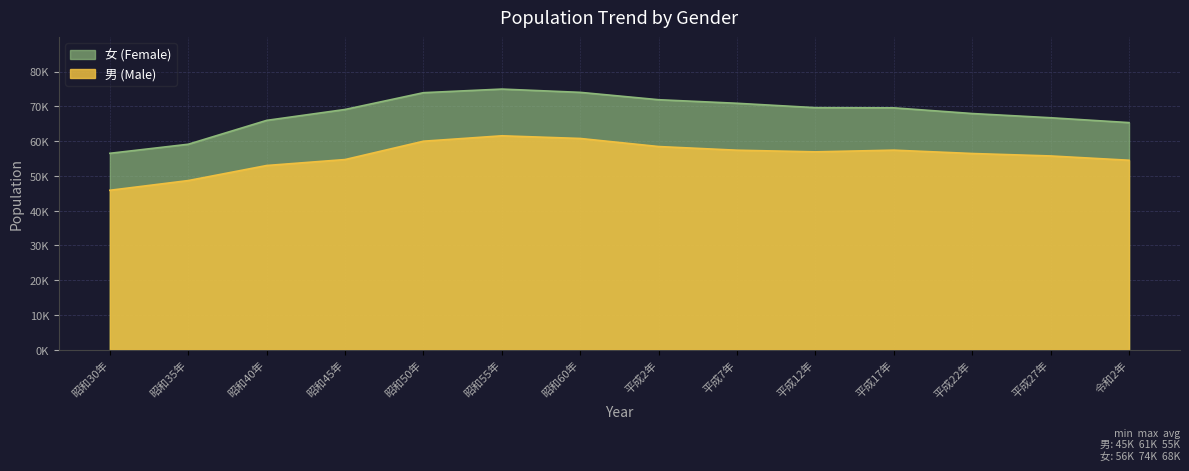

Reading left to right, what are all the values shown in this chart?

男 (Male): 昭和30年=45845	昭和35年=48642	昭和40年=52977	昭和45年=54687	昭和50年=59967	昭和55年=61521	昭和60年=60753	平成2年=58431	平成7年=57376	平成12年=56905	平成17年=57392	平成22年=56429	平成27年=55722	令和2年=54488
女 (Female): 昭和30年=56485	昭和35年=59092	昭和40年=65961	昭和45年=69099	昭和50年=73927	昭和55年=74964	昭和60年=74022	平成2年=71903	平成7年=70879	平成12年=69618	平成17年=69567	平成22年=67930	平成27年=66715	令和2年=65320